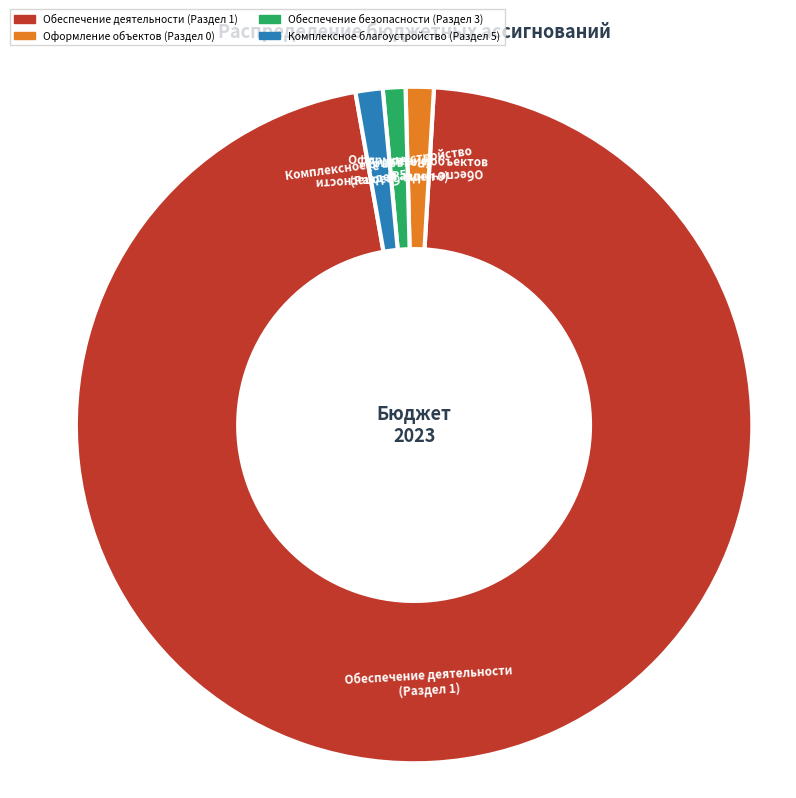

What is the ratio of the value at Оформление объектов (Раздел 0) to the value at Обеспечение безопасности (Раздел 3)?

1.2